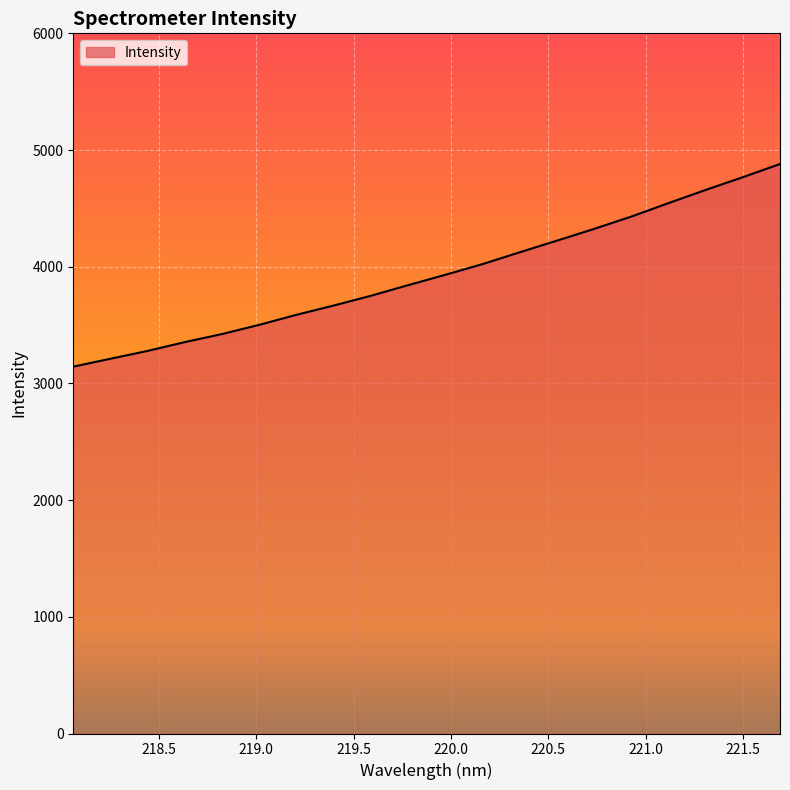

What is the greatest value displayed?

4879.9